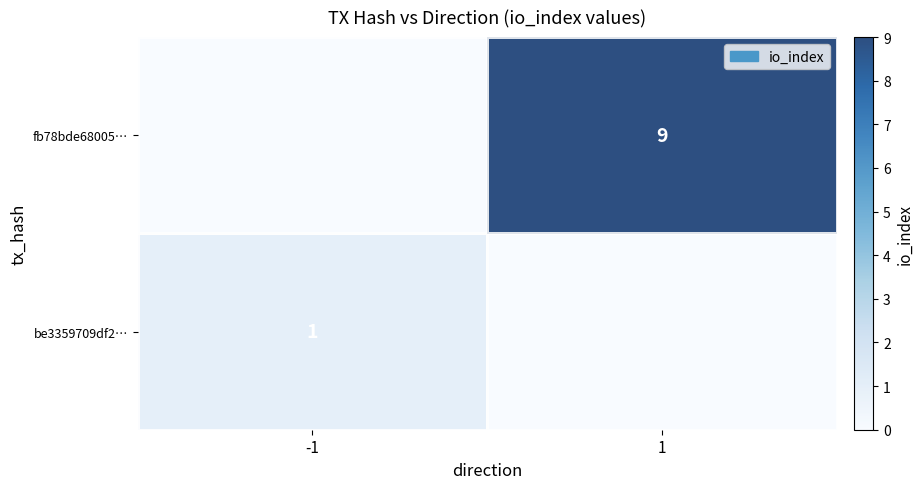

The value of be3359709df2… at -1 is 1. True or false?

True